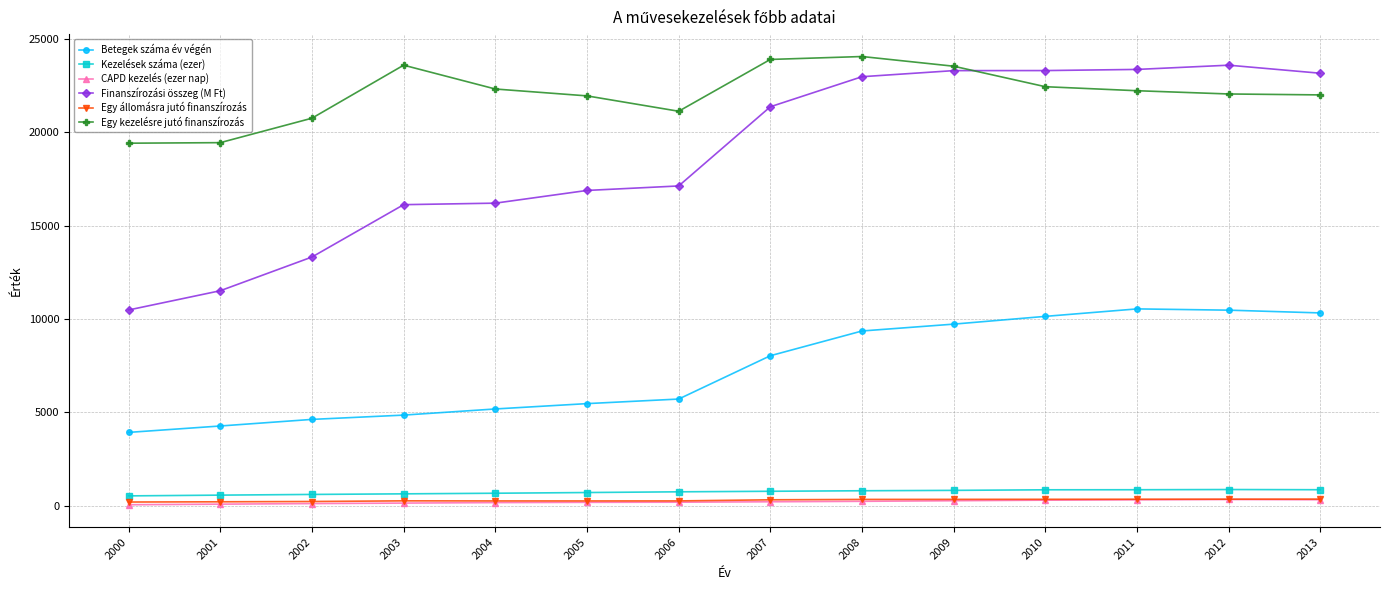

What is the maximum value shown in the chart?

24050.7